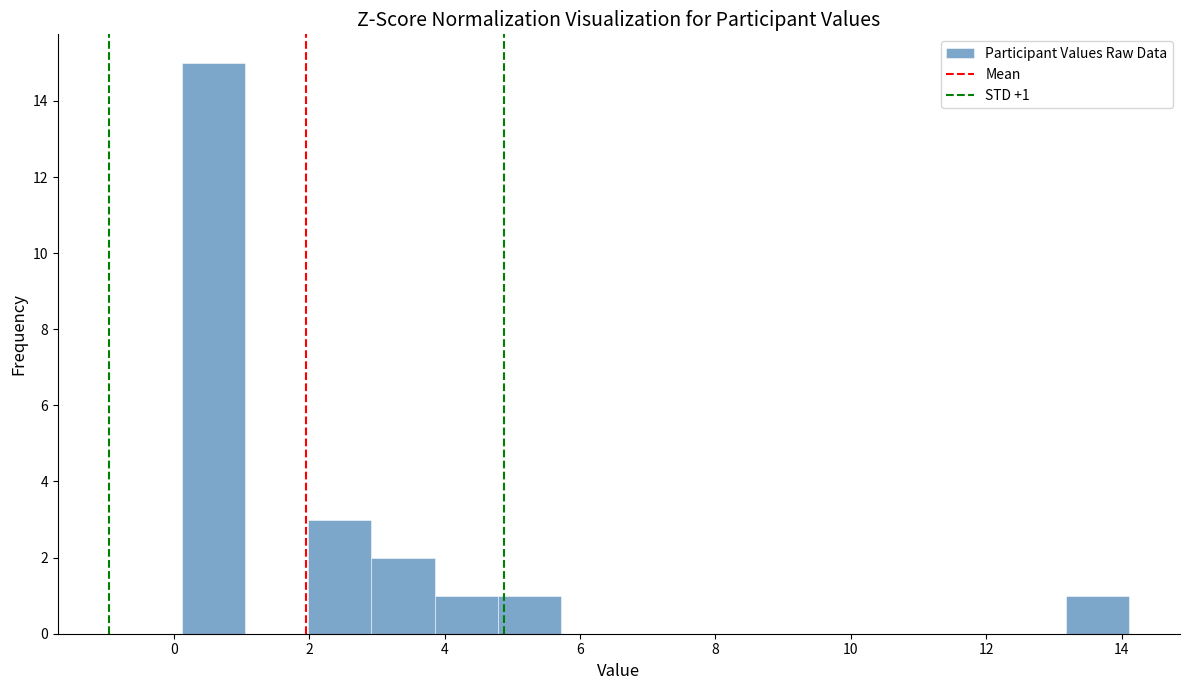

Over which range of the x-axis is the bar tallest?

0.2 to 1.0